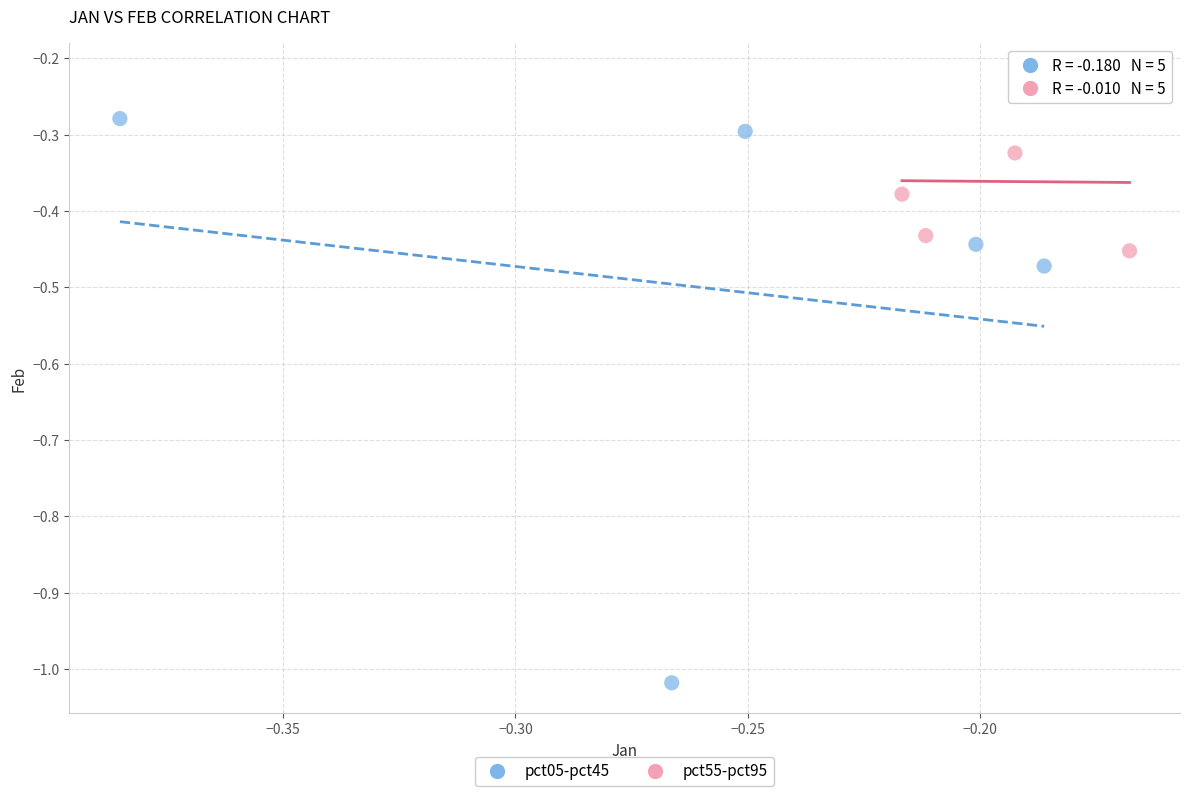

What are all the series names shown in the legend?

pct05-pct45, pct55-pct95